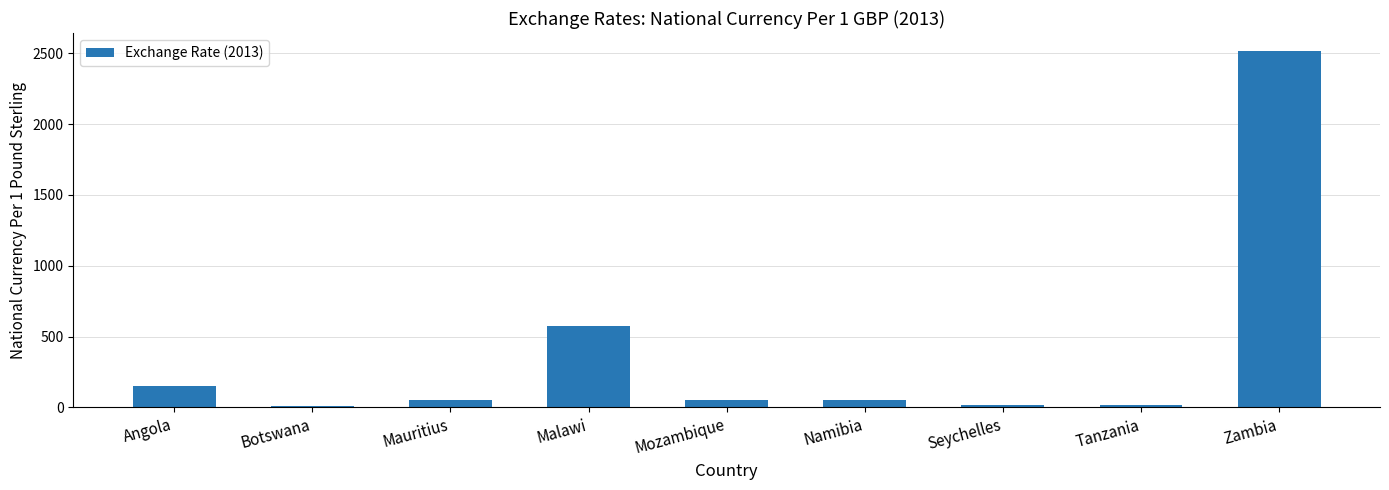

The chart shows a value of 151.0 at Angola. True or false?

True